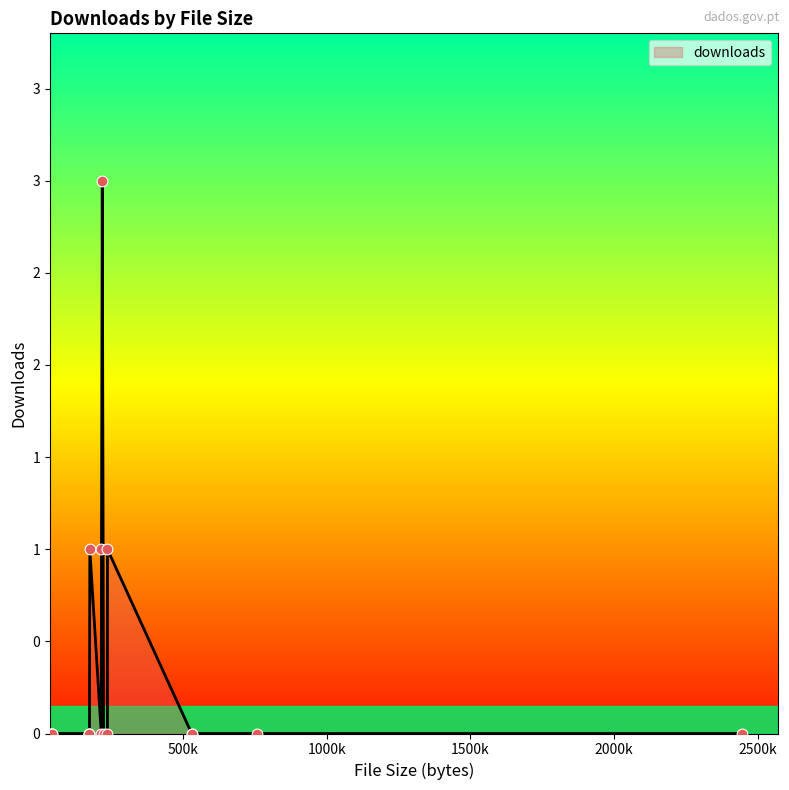

Is this an area chart (filled region under the line)?

Yes